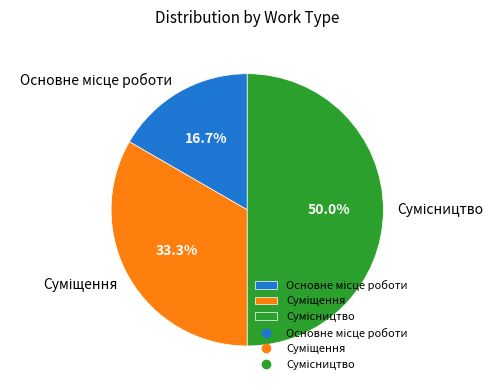

How many slices are in this pie chart?

3